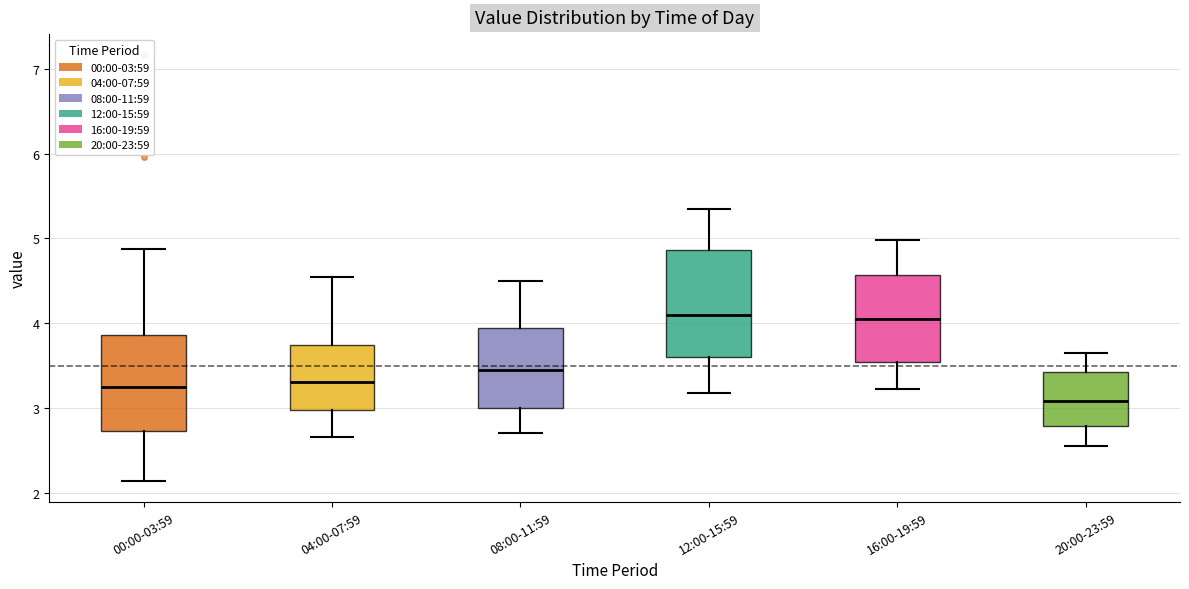

Reading left to right, transcribe this box plot: for each box, give where its median line is, the range the box spans, and where its two whiskers end, as read against the y-axis. The values are not printed on the chart, so give them approximately, as read against the axis.

00:00-03:59: median 3.2, box 2.7 to 3.9, whiskers 2.1 to 4.9
04:00-07:59: median 3.3, box 3.0 to 3.7, whiskers 2.7 to 4.6
08:00-11:59: median 3.5, box 3.0 to 3.9, whiskers 2.7 to 4.5
12:00-15:59: median 4.1, box 3.6 to 4.9, whiskers 3.2 to 5.4
16:00-19:59: median 4.1, box 3.5 to 4.6, whiskers 3.2 to 5.0
20:00-23:59: median 3.1, box 2.8 to 3.4, whiskers 2.6 to 3.7